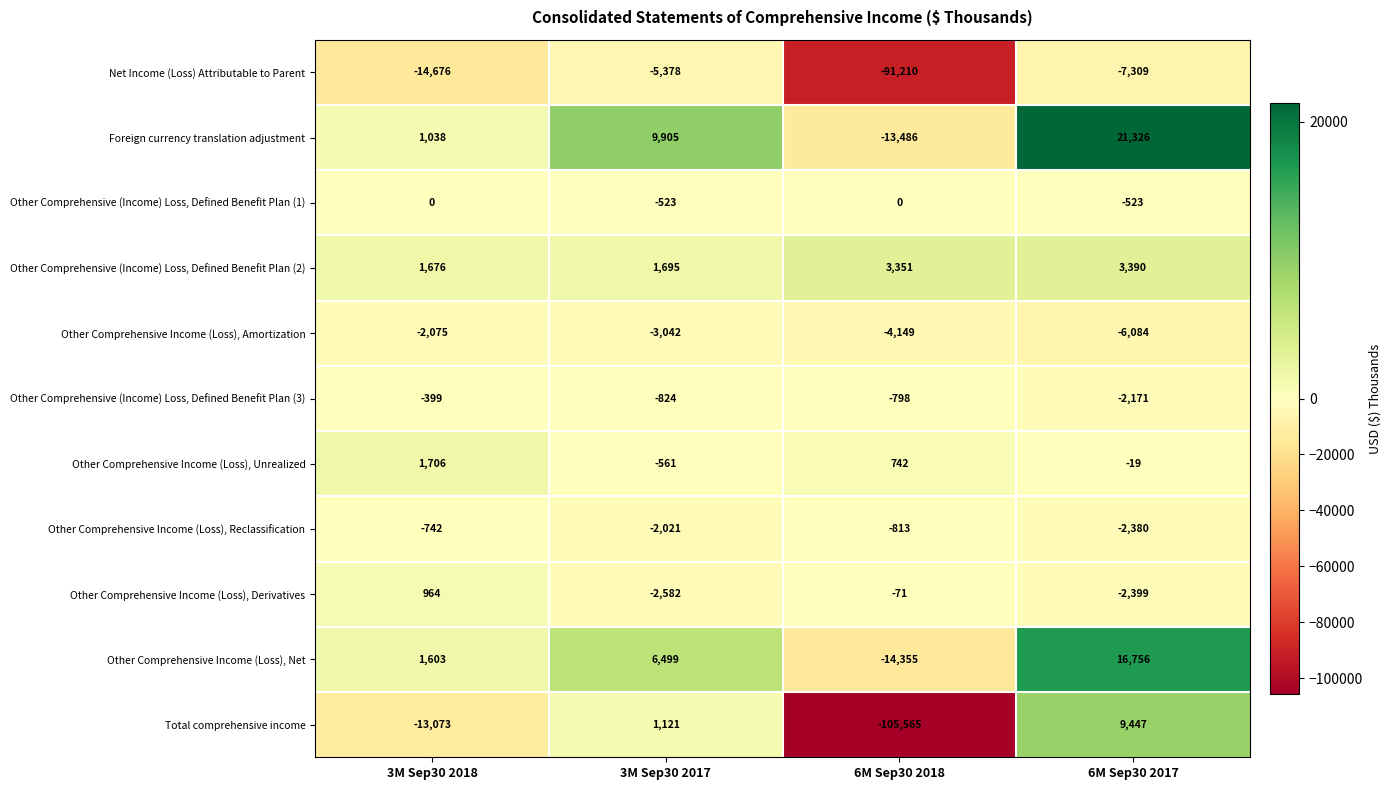

What is the spread (max minus min) of values at 6M Sep30 2017?

28635